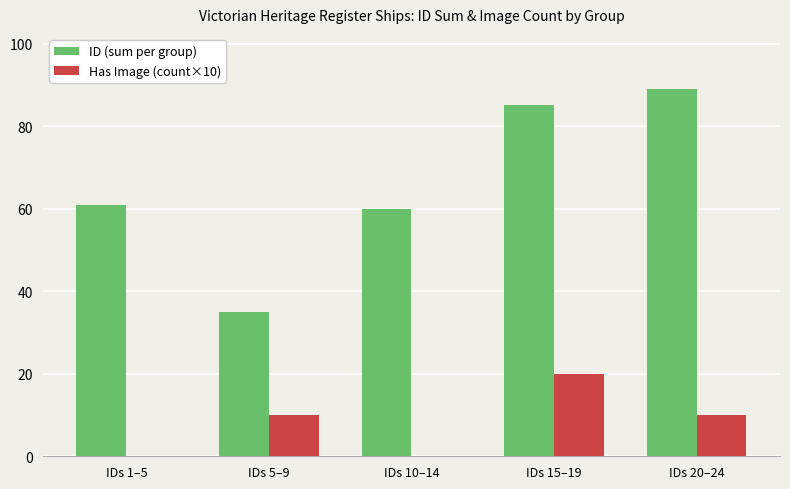

The value of ID (sum per group) at IDs 1–5 is 92. True or false?

False